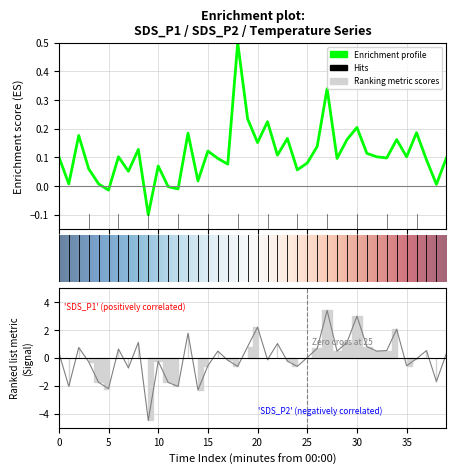

Does the chart have visible grid lines?

Yes